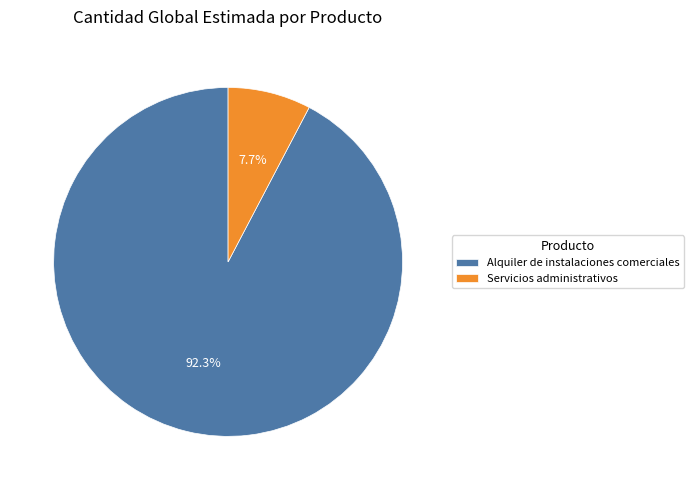

To the nearest percent, what percentage of the pie is Servicios administrativos?

8%